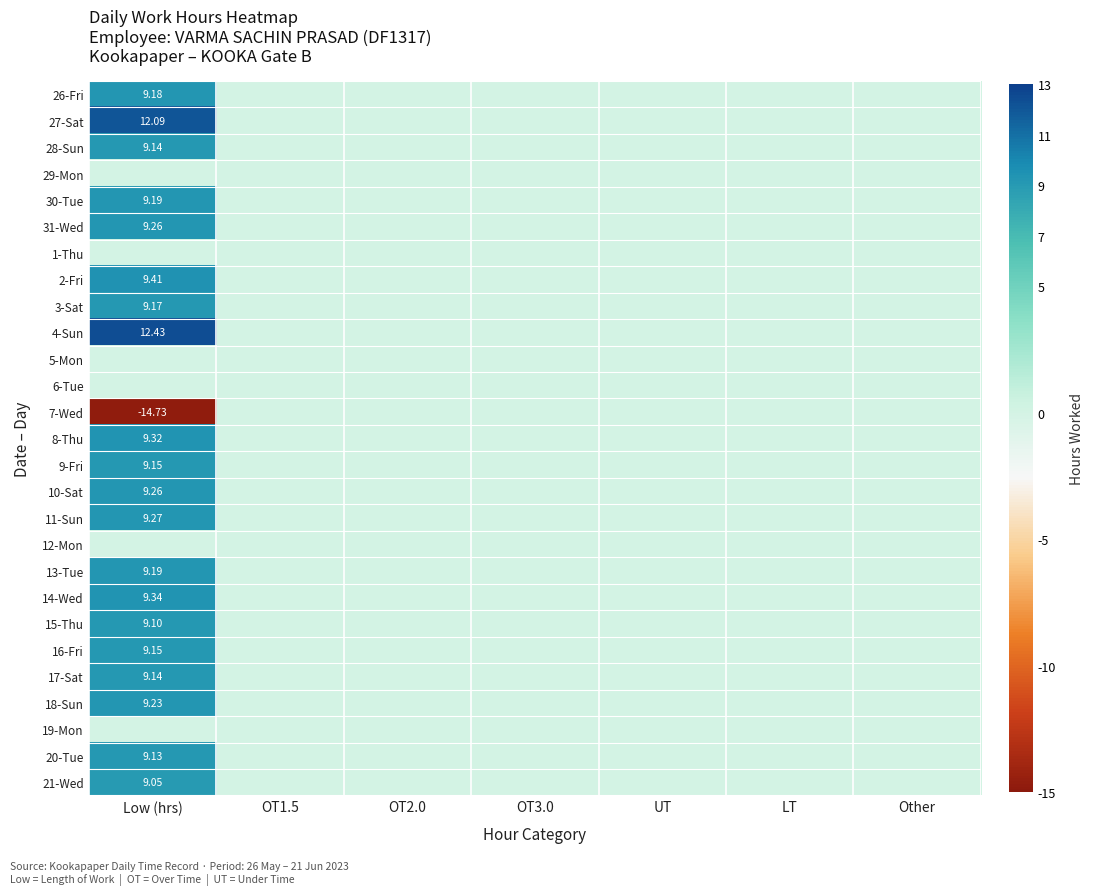

How many distinct data groups are displayed?

27